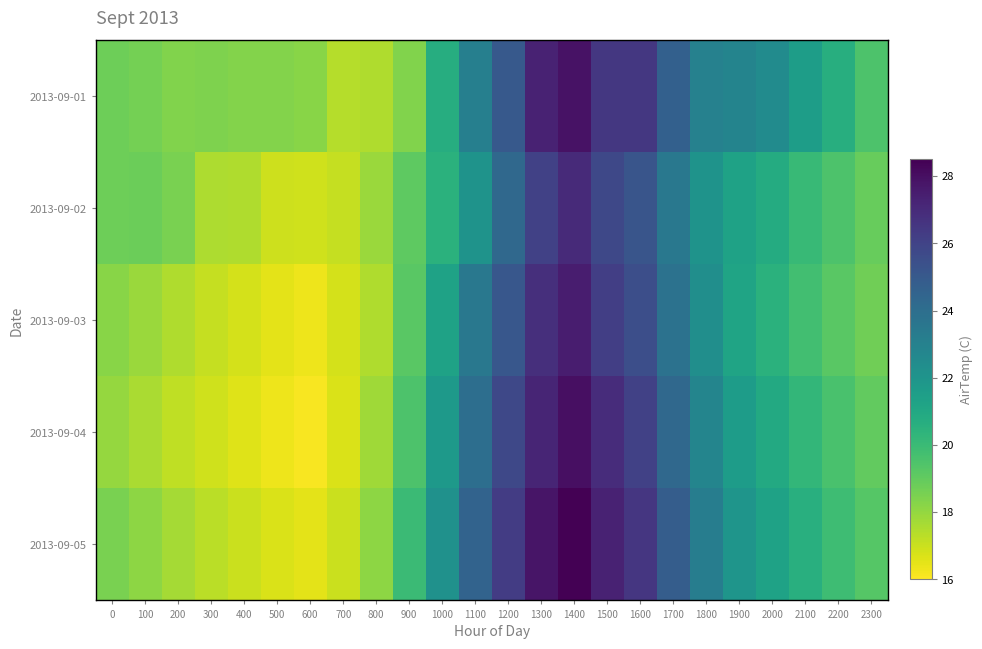

What is the total value across all series at 1800?

113.4